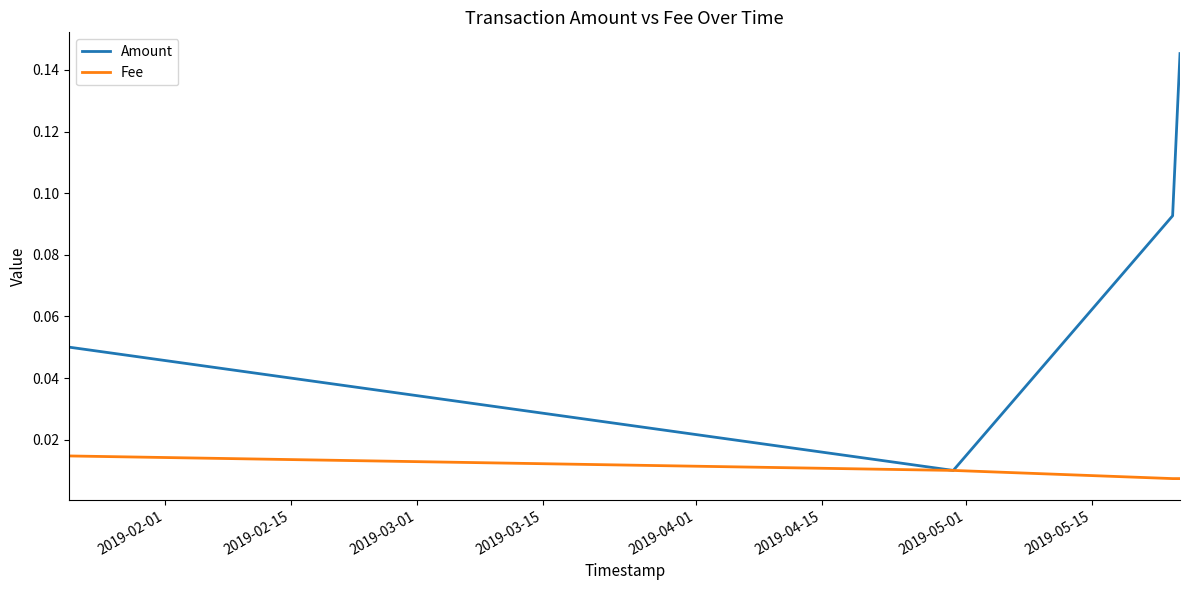

Which series has the largest range (max minus min)?

Amount